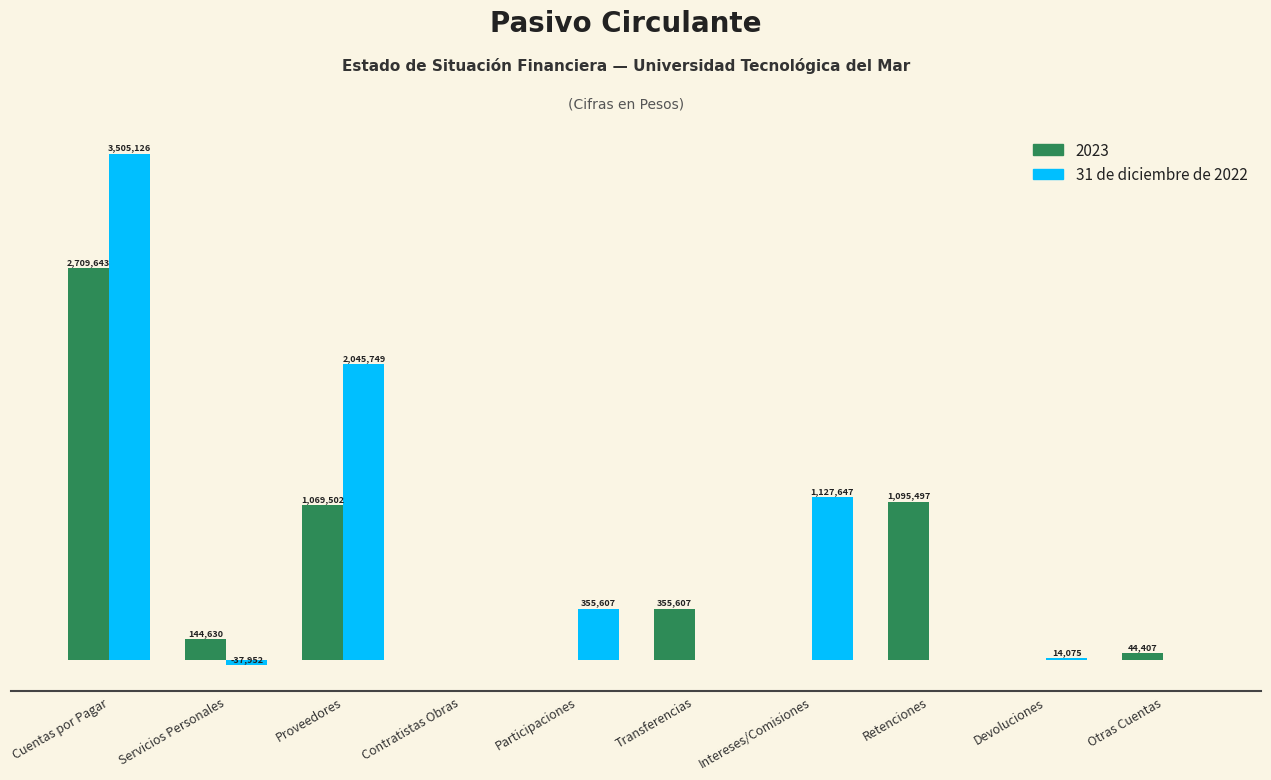

What is the greatest value displayed?

3505126